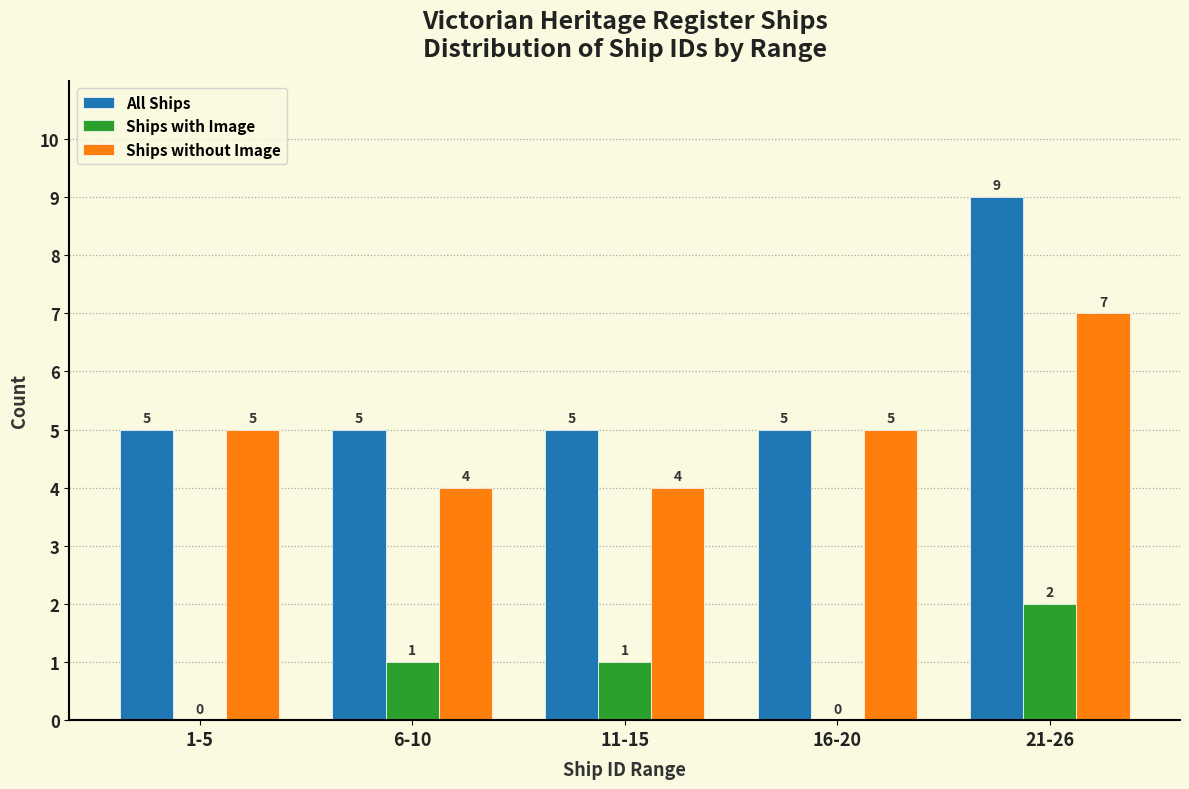

Reading right to left, transcribe all the data shown in this chart.

All Ships: 21-26=9	16-20=5	11-15=5	6-10=5	1-5=5
Ships with Image: 21-26=2	16-20=0	11-15=1	6-10=1	1-5=0
Ships without Image: 21-26=7	16-20=5	11-15=4	6-10=4	1-5=5